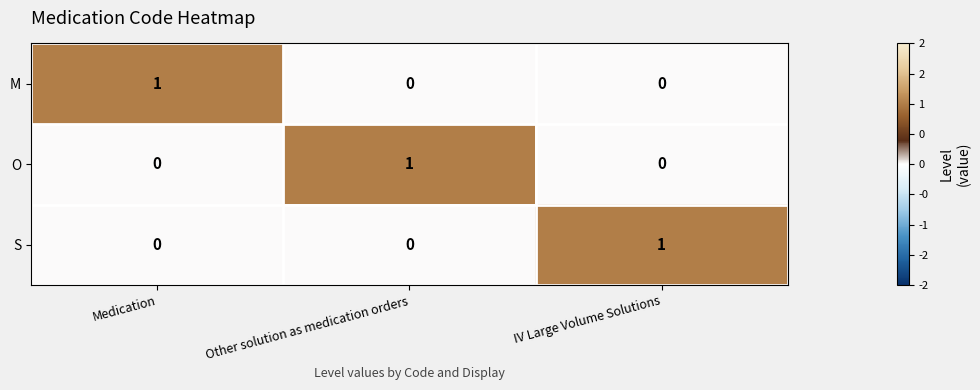

At how many categories does at least one series exceed 0?

3